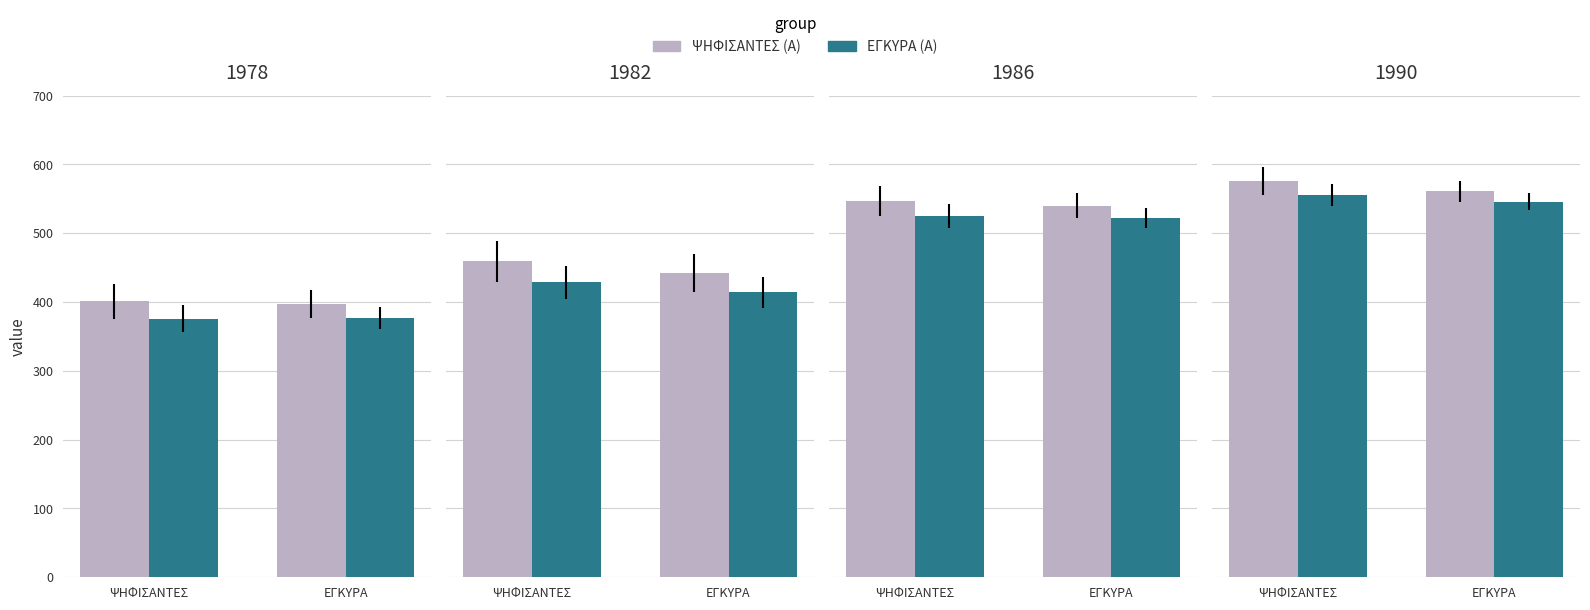

Which label corresponds to the largest value in the chart?

ΨΗΦΙΣΑΝΤΕΣ